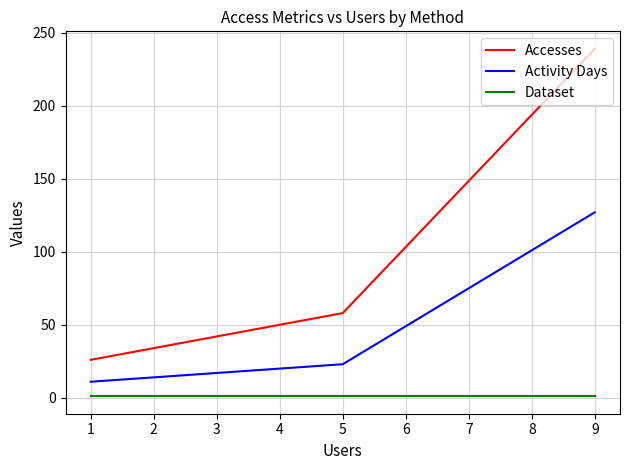

How many lines are shown in the chart?

3